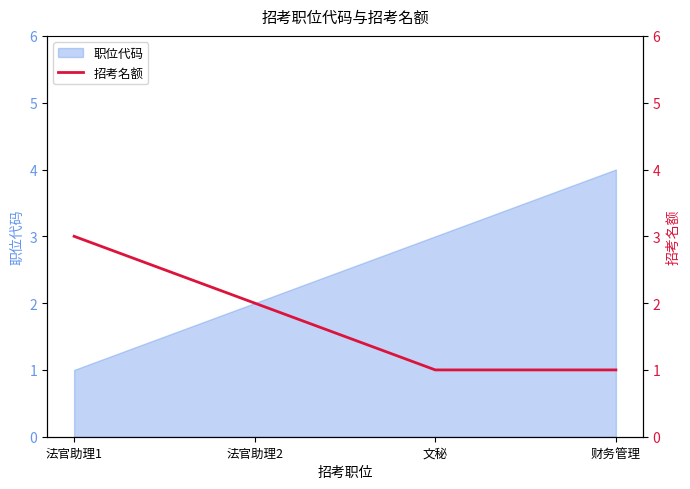

The 职位代码 series shows 2 at 财务管理. True or false?

False